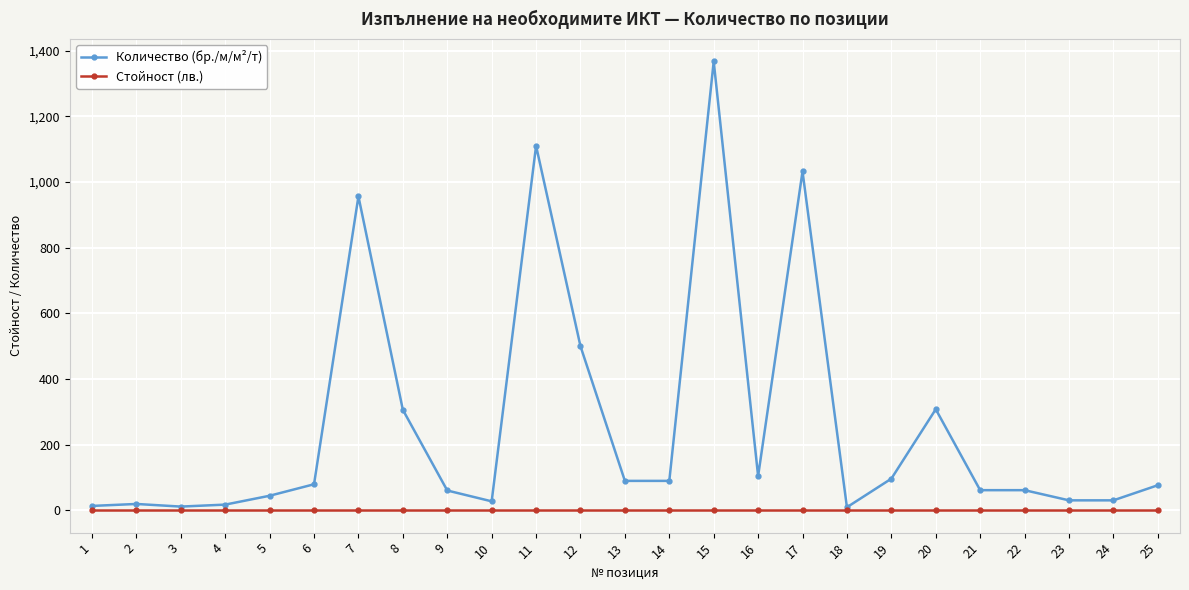

Count the number of categories in the chart.

25